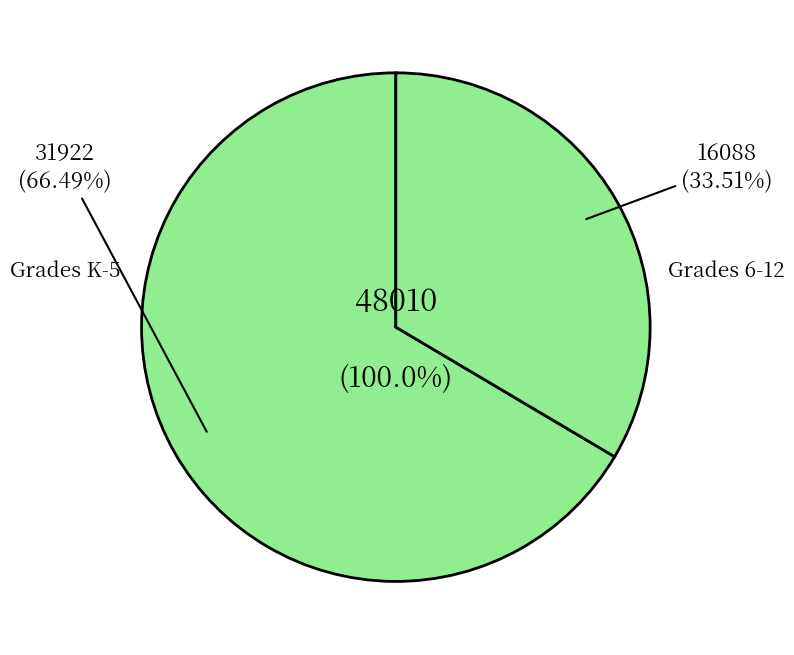

Is it true that Grades K-5 (STATE) is 66% of the pie?

True